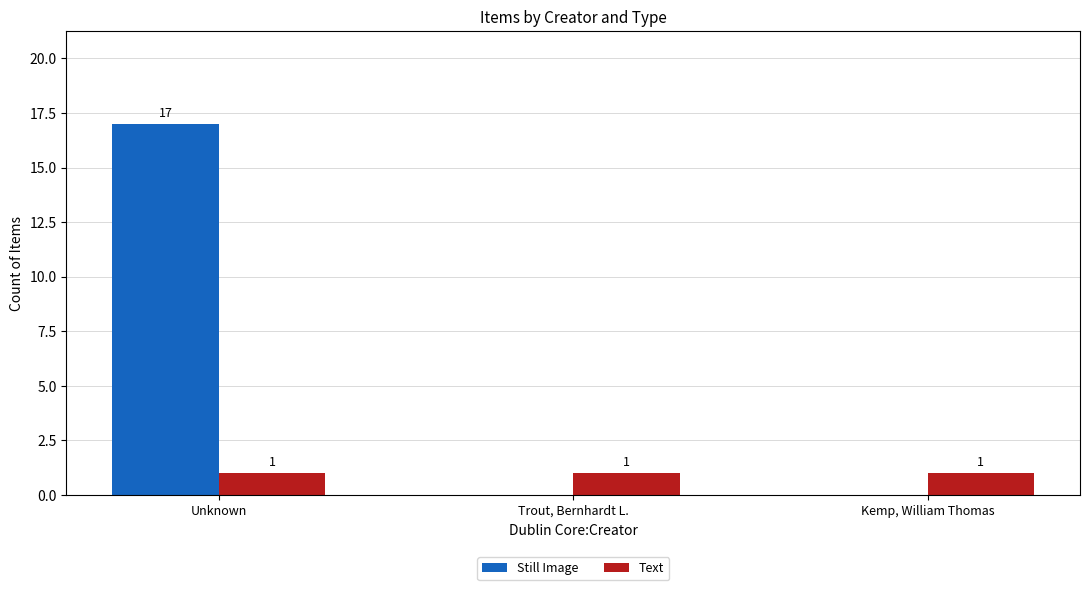

What is the total value across all series at Trout, Bernhardt L.?

1